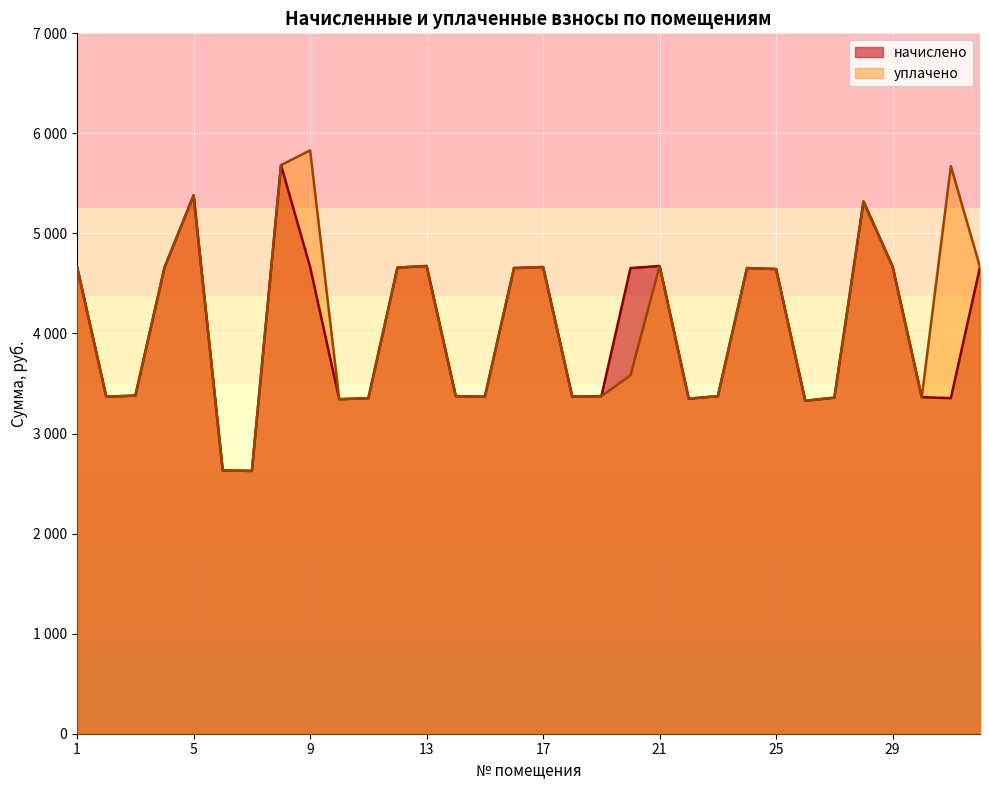

At 5, list the series in order from largest to smallest.

начислено, уплачено